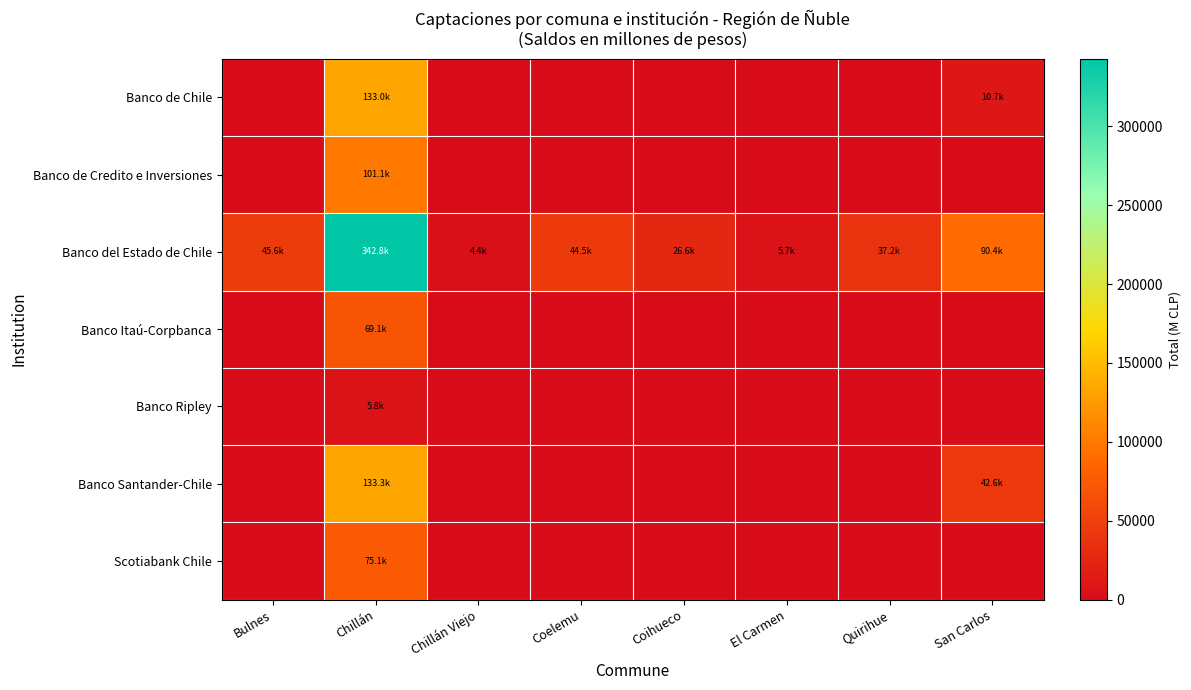

Reading right to left, transcribe all the data shown in this chart.

Banco de Chile: San Carlos=10718.0	Quirihue=0.0	El Carmen=0.0	Coihueco=0.0	Coelemu=0.0	Chillán Viejo=0.0	Chillán=132965.5	Bulnes=0.0
Banco de Credito e Inversiones: San Carlos=0.0	Quirihue=0.0	El Carmen=0.0	Coihueco=0.0	Coelemu=0.0	Chillán Viejo=0.0	Chillán=101062.9	Bulnes=0.0
Banco del Estado de Chile: San Carlos=90363.4	Quirihue=37175.6	El Carmen=5672.8	Coihueco=26565.6	Coelemu=44459.3	Chillán Viejo=4388.2	Chillán=342836.0	Bulnes=45587.7
Banco Itaú-Corpbanca: San Carlos=0.0	Quirihue=0.0	El Carmen=0.0	Coihueco=0.0	Coelemu=0.0	Chillán Viejo=0.0	Chillán=69133.9	Bulnes=0.0
Banco Ripley: San Carlos=0.0	Quirihue=0.0	El Carmen=0.0	Coihueco=0.0	Coelemu=0.0	Chillán Viejo=0.0	Chillán=5799.5	Bulnes=0.0
Banco Santander-Chile: San Carlos=42619.0	Quirihue=0.0	El Carmen=0.0	Coihueco=0.0	Coelemu=0.0	Chillán Viejo=0.0	Chillán=133339.8	Bulnes=0.0
Scotiabank Chile: San Carlos=0.0	Quirihue=0.0	El Carmen=0.0	Coihueco=0.0	Coelemu=0.0	Chillán Viejo=0.0	Chillán=75139.8	Bulnes=0.0